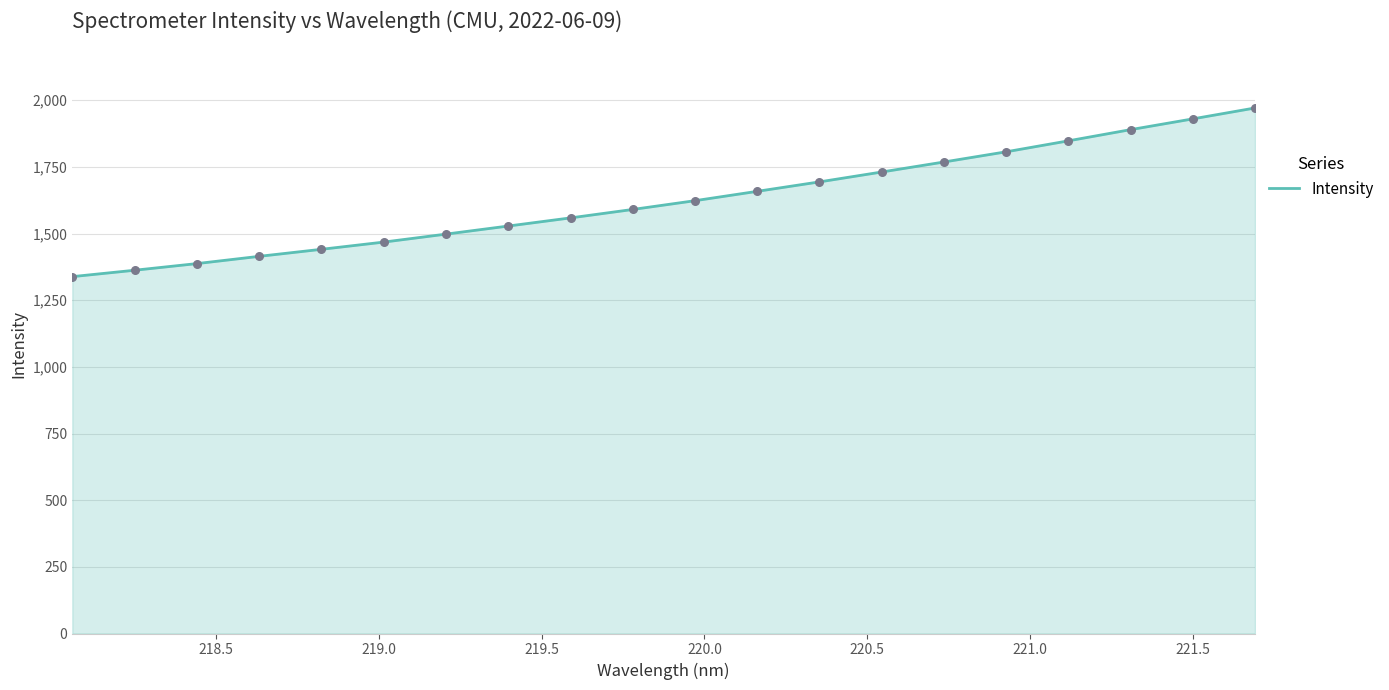

What is the greatest value displayed?

1970.9